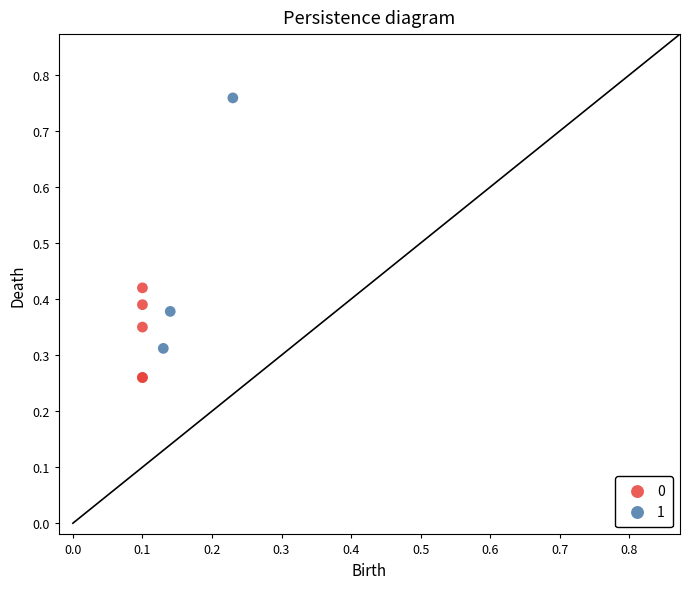

Which series has the largest Y range (max minus min)?

1